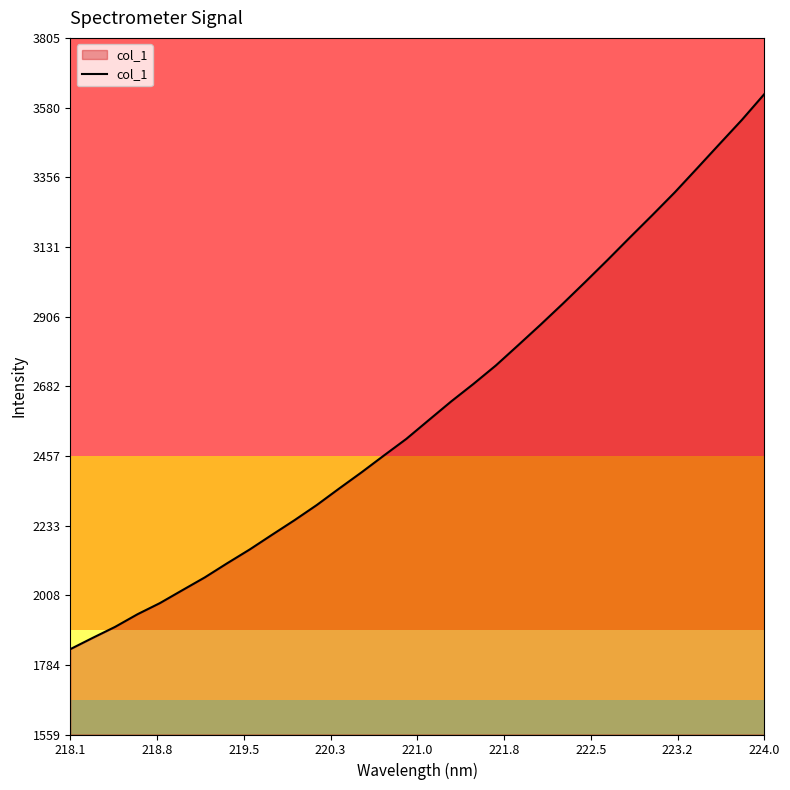

How many categories are shown in the chart?

32